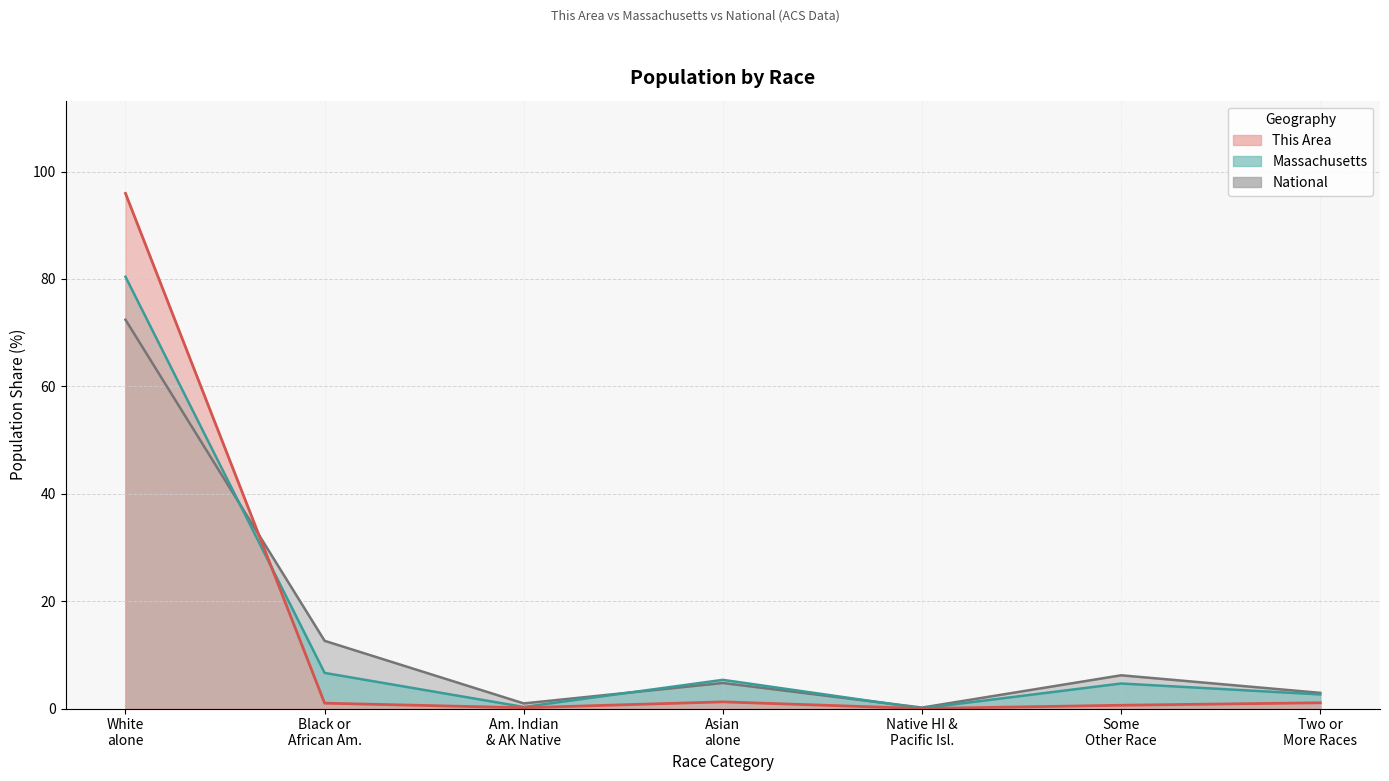

Which series has the largest range (max minus min)?

This Area